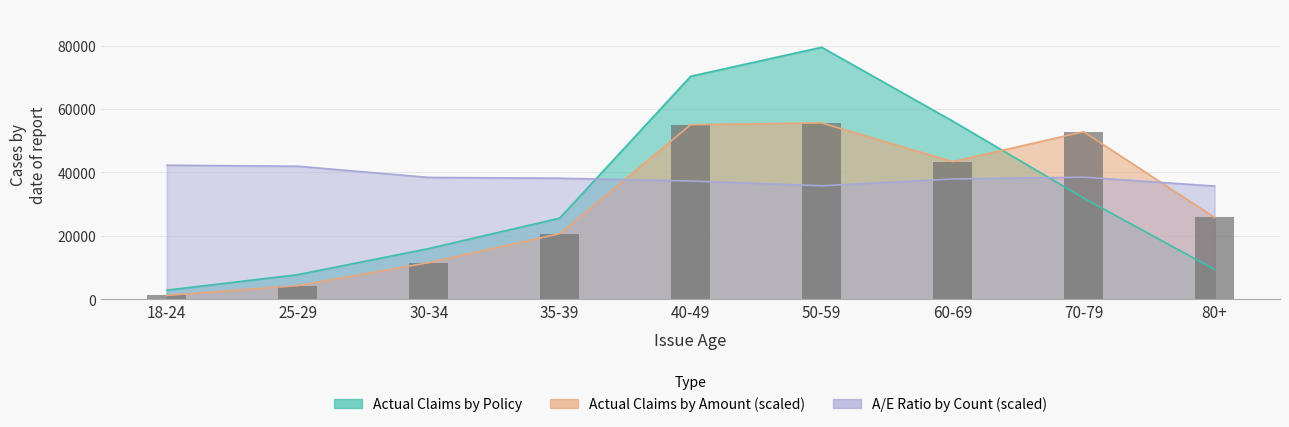

At which label is the value closest to 28442?

80+